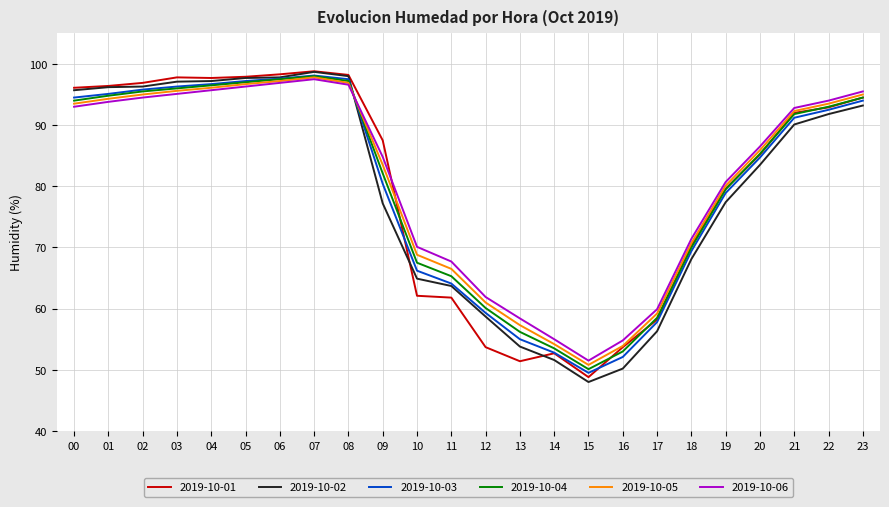

Is it true that 2019-10-05 equals 57.3 at 13?

True